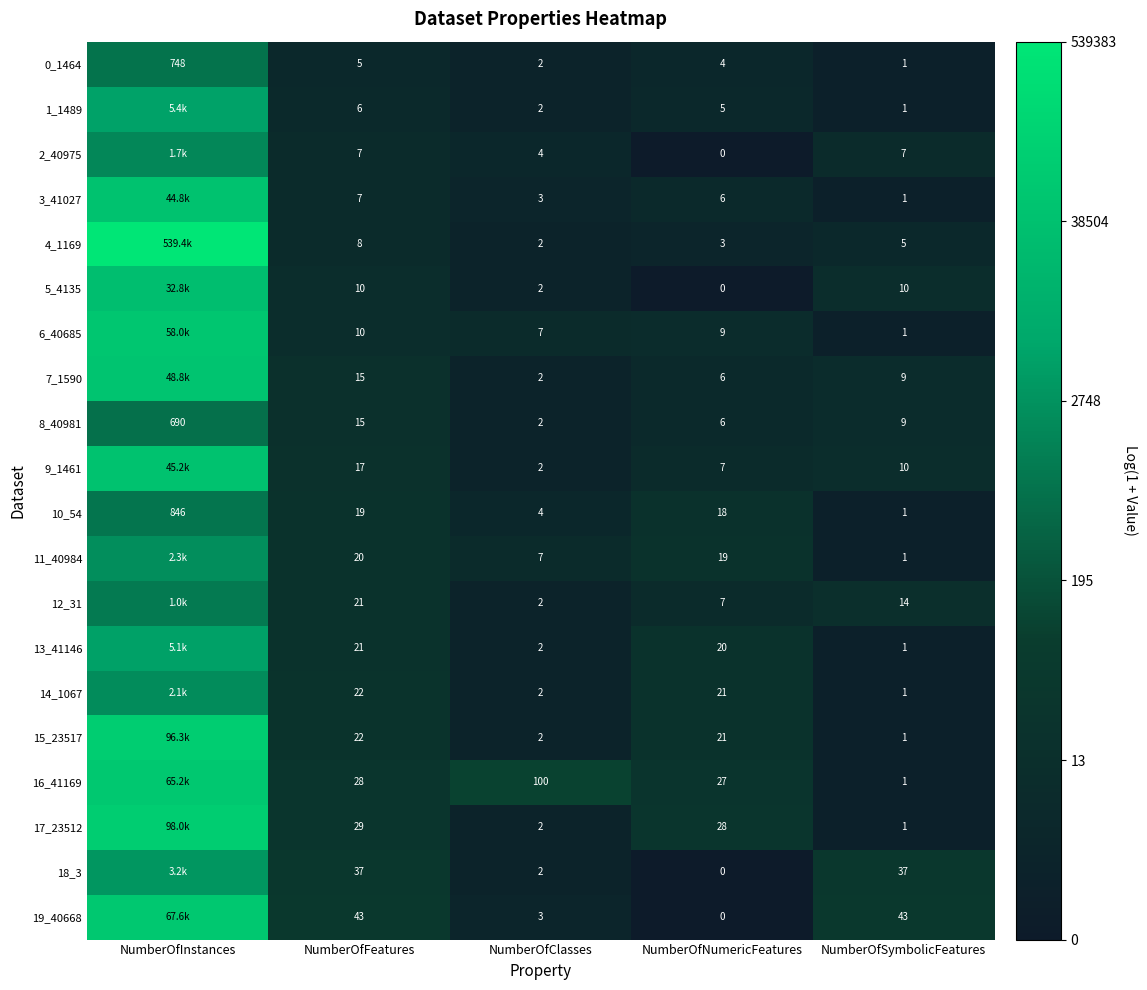

What is the total value across all series at NumberOfNumericFeatures?

207.0